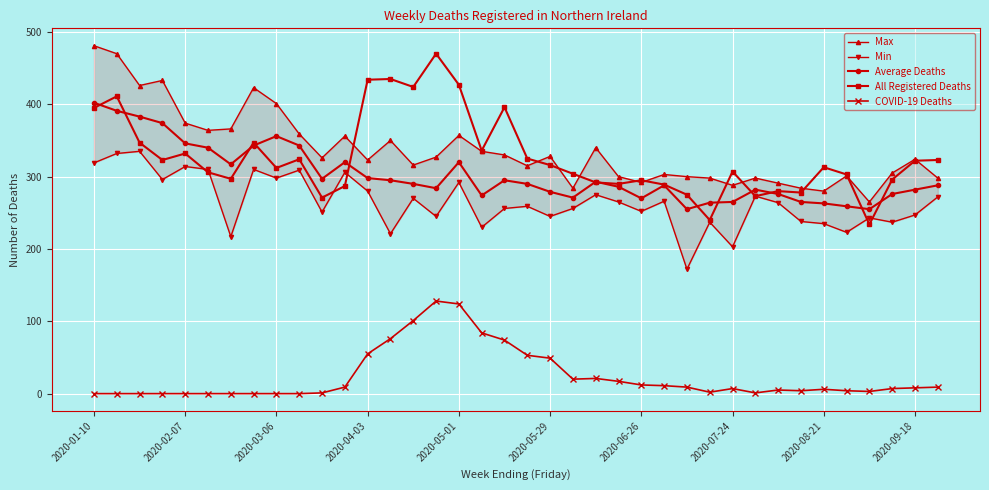

At which category does the chart reach its minimum across all series?

2020-01-10